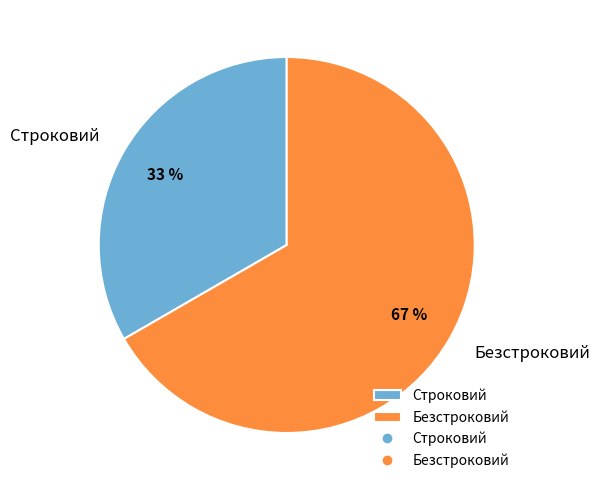

What is the ratio of the value at Строковий to the value at Безстроковий?

0.5